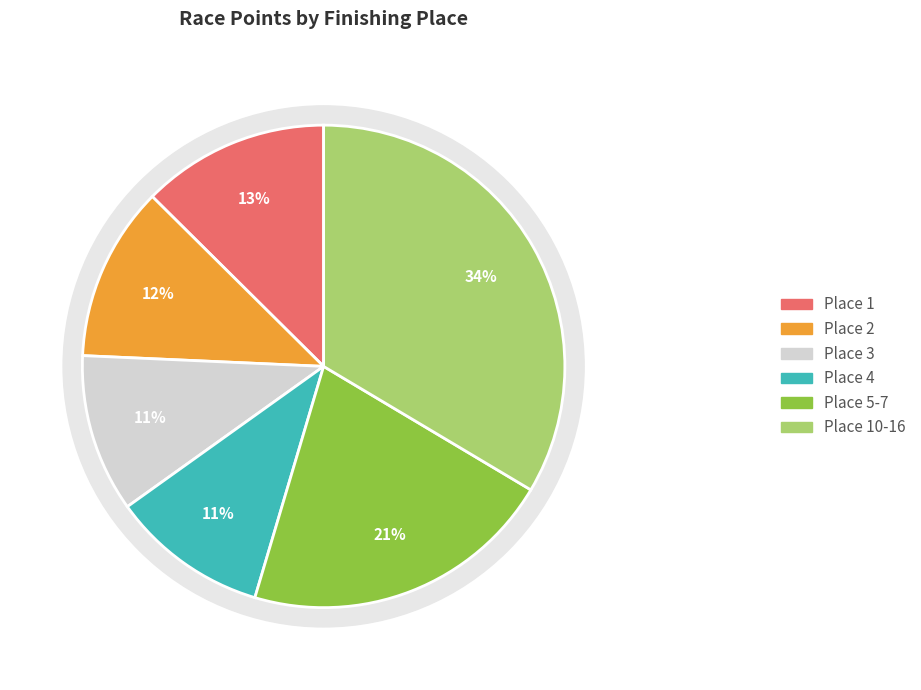

Is Place 1 the majority of the pie?

No